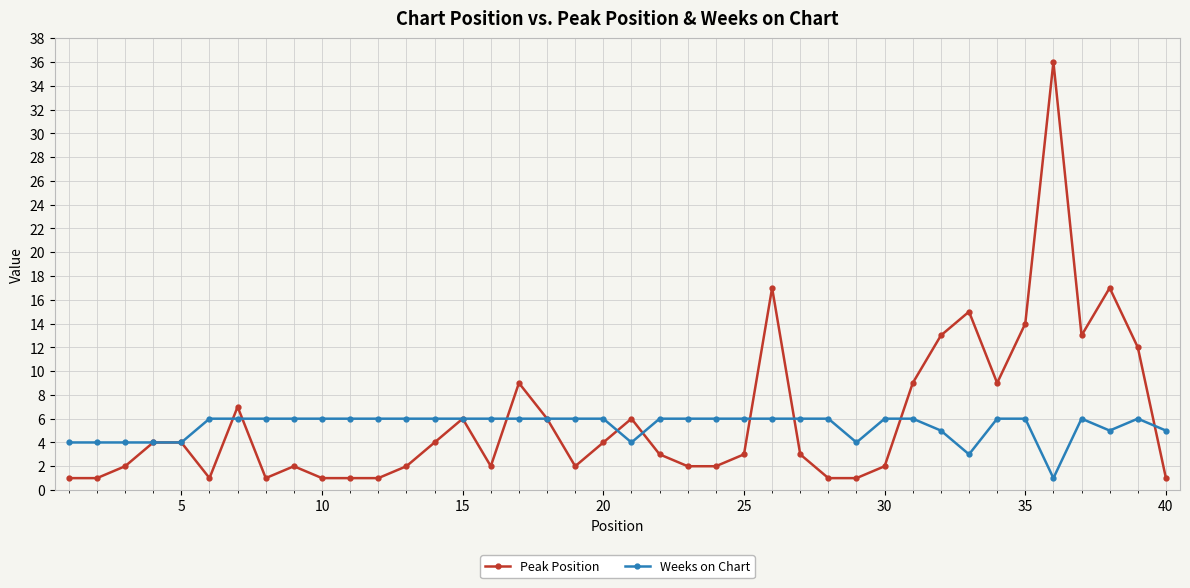

What is the value of the Peak Position point at the 16th from the left?

2